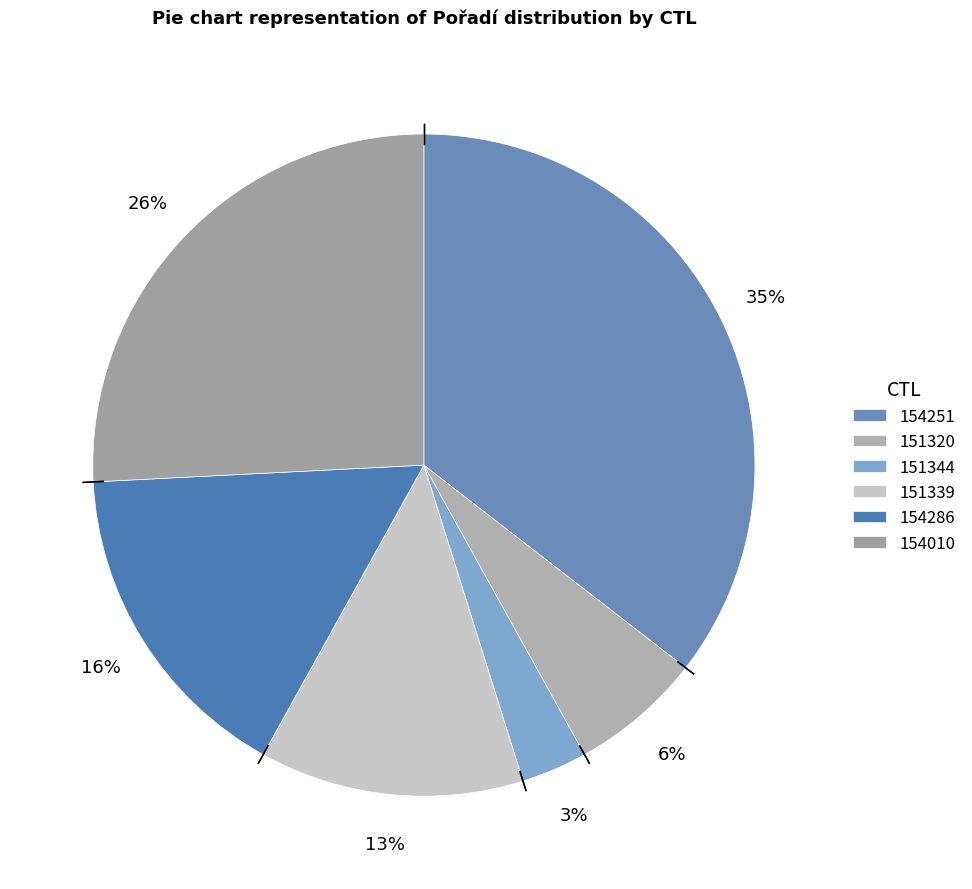

How many slices are in this pie chart?

6